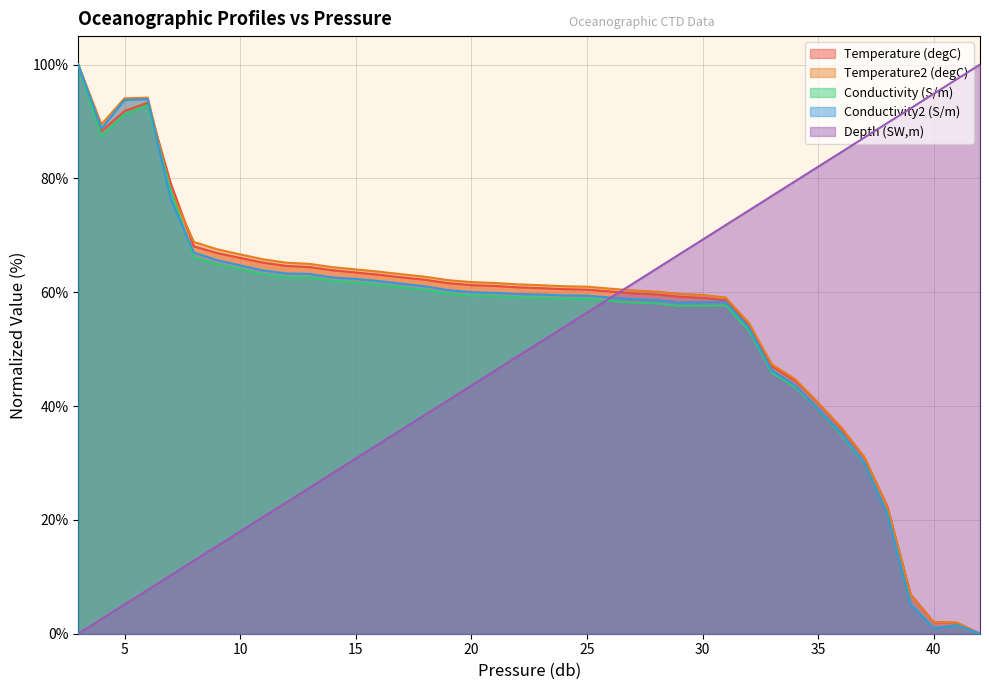

Reading left to right, what are all the values shown in this chart?

Temperature (degC): 100.0	88.3	91.8	93.3	79.1	68.1	66.9	66.0	65.2	64.6	64.4	63.9	63.5	63.1	62.6	62.2	61.6	61.3	61.1	60.9	60.7	60.5	60.5	60.1	59.8	59.6	59.2	59.0	58.6	54.2	47.0	44.5	40.5	36.0	30.9	22.3	6.9	2.0	1.9	0.0
Temperature2 (degC): 100.0	89.5	94.1	94.2	77.8	68.8	67.6	66.6	65.8	65.2	65.0	64.4	64.0	63.6	63.2	62.7	62.1	61.8	61.6	61.4	61.2	61.1	61.0	60.6	60.3	60.1	59.7	59.5	59.1	54.6	47.3	44.8	40.6	36.3	31.1	22.2	6.8	2.0	1.9	0.0
Conductivity (S/m): 100.0	87.4	91.3	92.9	77.8	66.1	64.9	64.0	63.1	62.6	62.6	62.0	61.7	61.3	60.9	60.4	59.8	59.4	59.3	59.1	59.0	58.8	58.8	58.5	58.2	58.0	57.6	57.6	57.7	53.3	45.9	43.4	39.4	35.0	29.9	21.1	5.3	1.0	1.4	0.0
Conductivity2 (S/m): 100.0	88.8	93.8	93.9	76.4	67.0	65.6	64.7	63.8	63.3	63.2	62.6	62.3	62.0	61.5	61.0	60.4	60.0	59.9	59.7	59.6	59.5	59.4	59.1	58.8	58.6	58.2	58.2	58.3	53.8	46.2	43.7	39.5	35.3	30.0	20.9	5.2	0.9	1.5	0.0
Depth (SW,m): 0.0	2.6	5.1	7.7	10.3	12.8	15.4	18.0	20.5	23.1	25.6	28.2	30.8	33.3	35.9	38.5	41.0	43.6	46.2	48.7	51.3	53.8	56.4	59.0	61.5	64.1	66.7	69.2	71.8	74.4	76.9	79.5	82.1	84.6	87.2	89.7	92.3	94.9	97.4	100.0